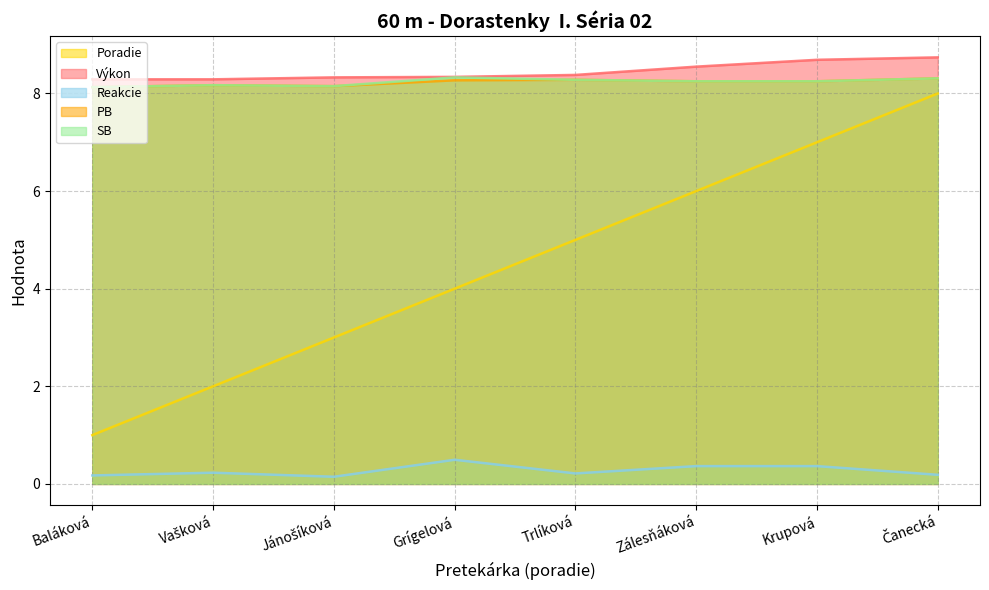

Which category has the lowest value across all series?

Jánošíková